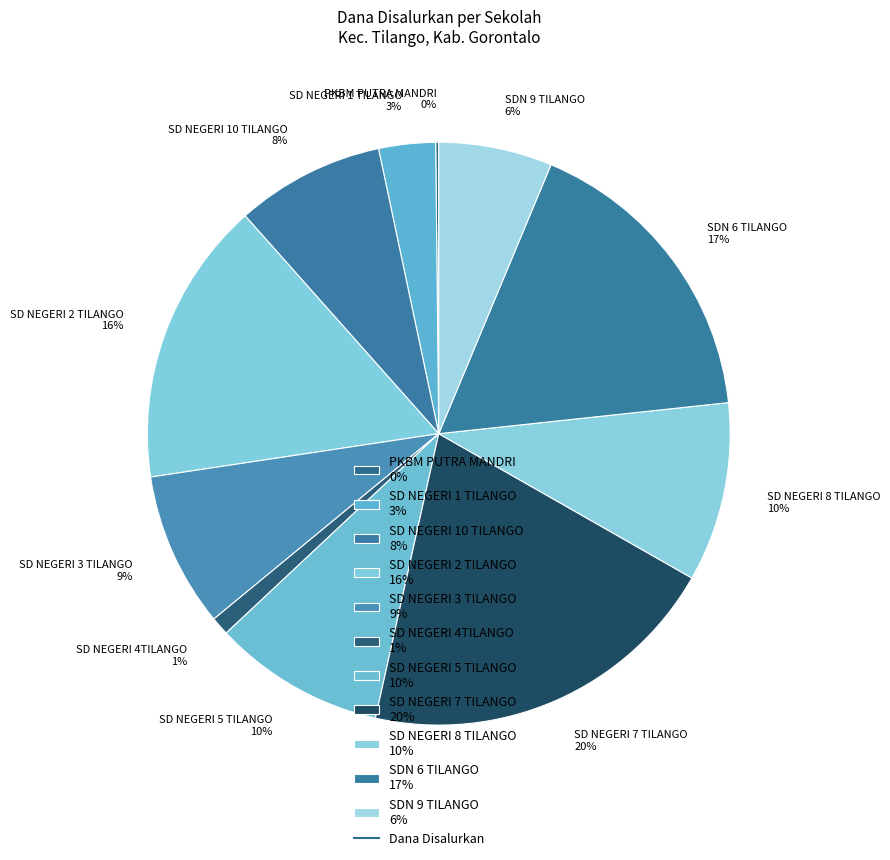

To the nearest percent, what is the difference between the SDN 9 TILANGO 6% and SD NEGERI 2 TILANGO 16% slice percentages?

10%